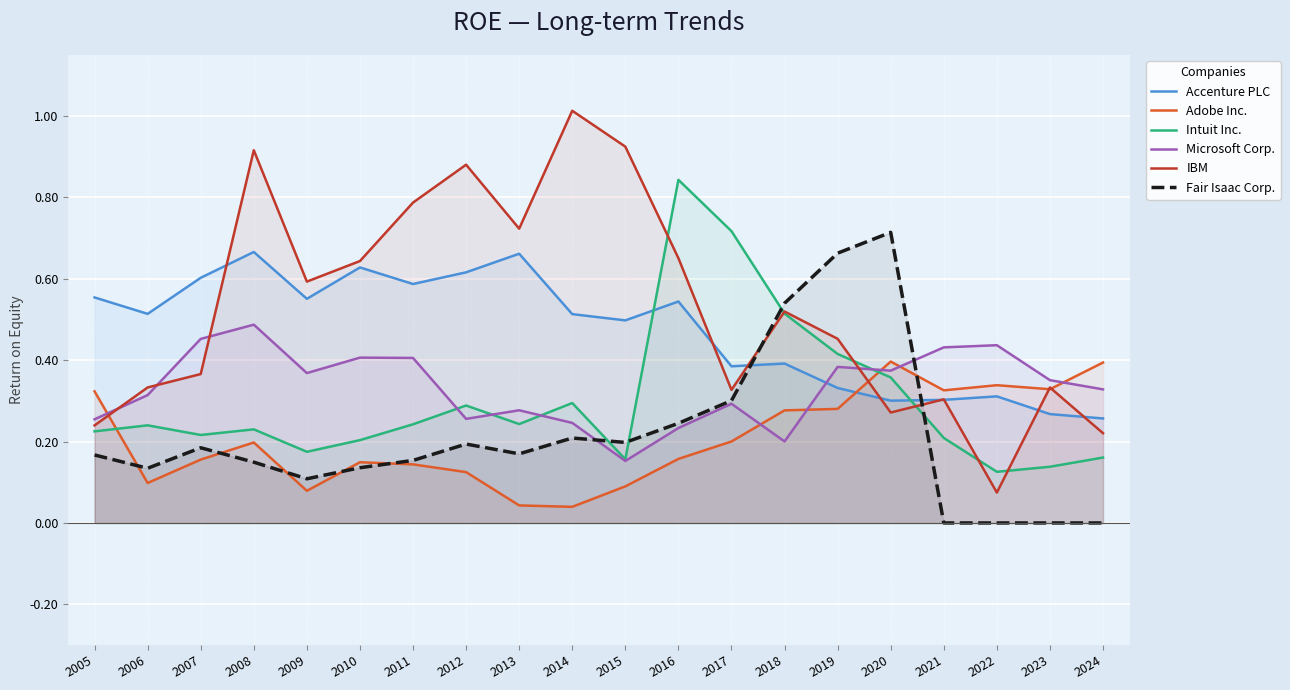

True or false: Microsoft Corp. has more than 1 points higher than both neighbors.

True